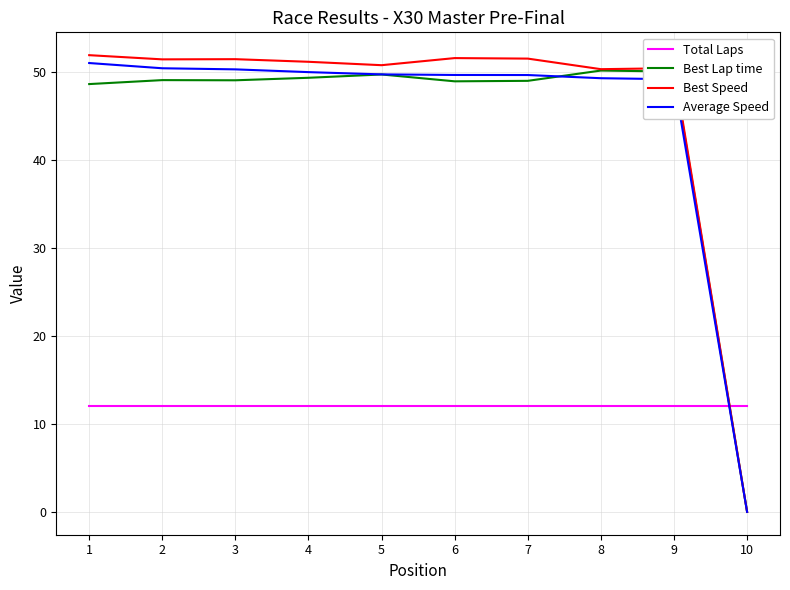

Is the value of Best Speed at 5 greater than the value of Best Lap time at 2?

Yes